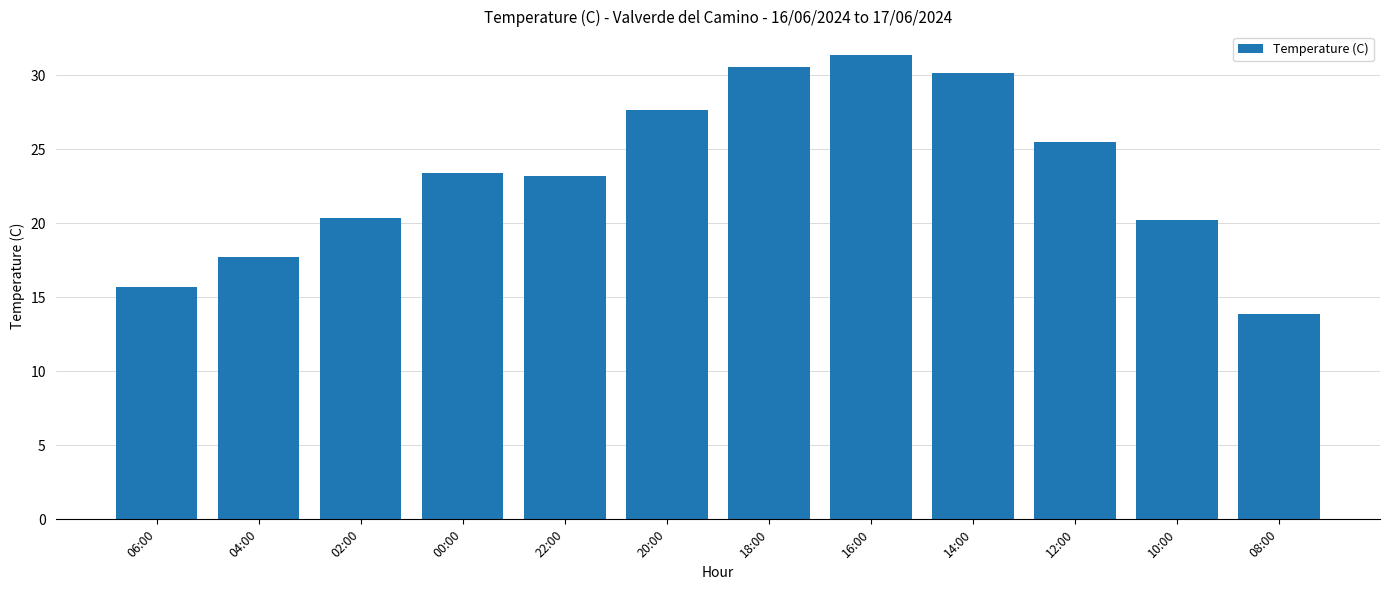

What is the ratio of the value at 18:00 to the value at 14:00?

1.0